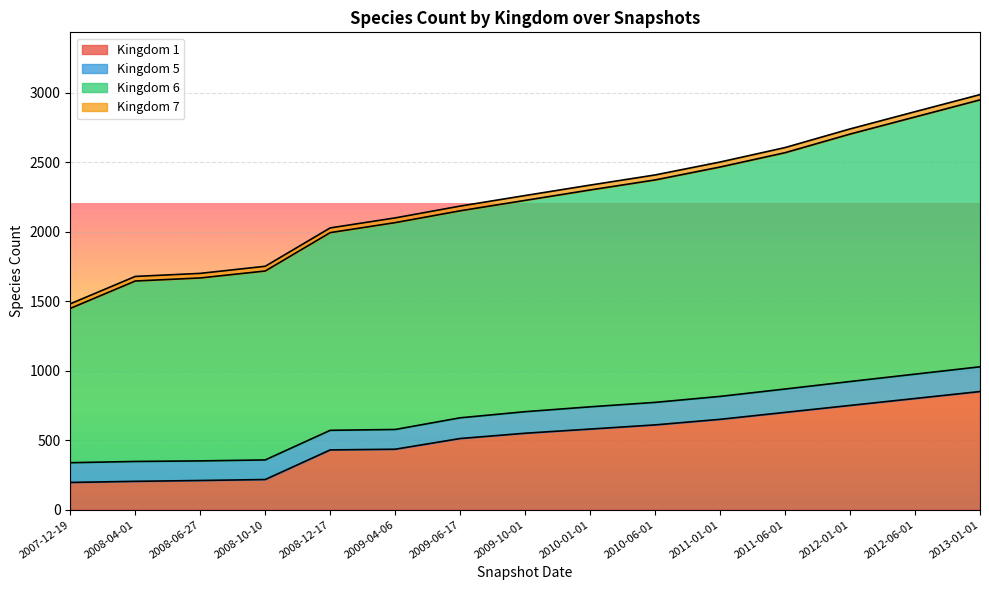

What is the label of the 3rd point from the right?

2012-01-01